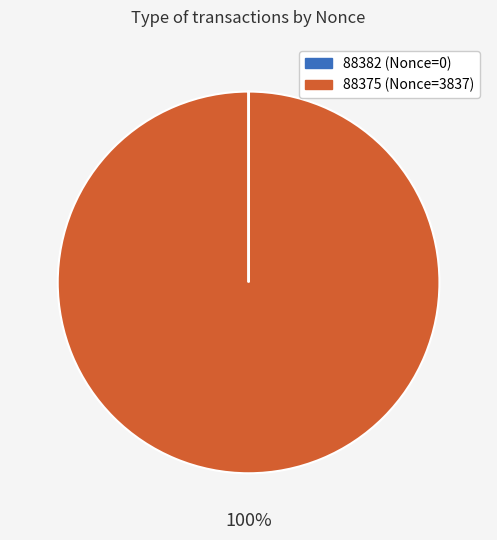

To the nearest percent, what is the average slice percentage?

50%